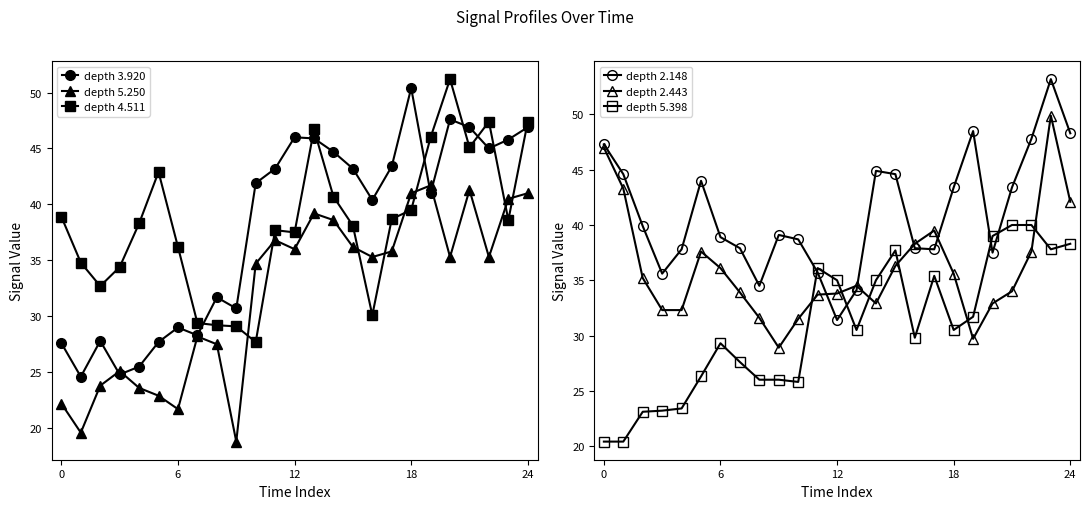

True or false: depth 2.148 has more than 2 interior local peaks.

True